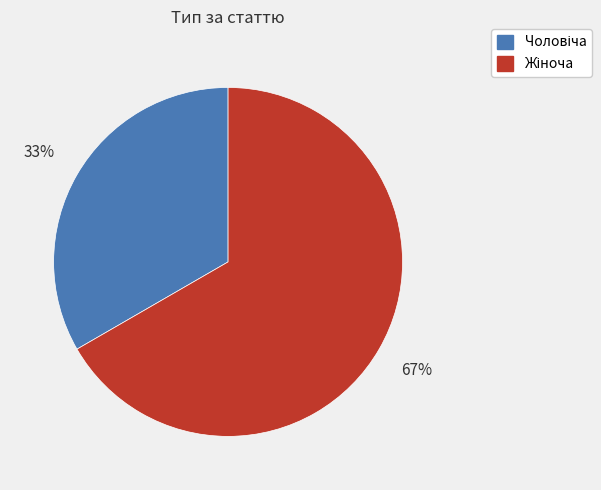

Is there any slice that represents more than half of the pie?

Yes